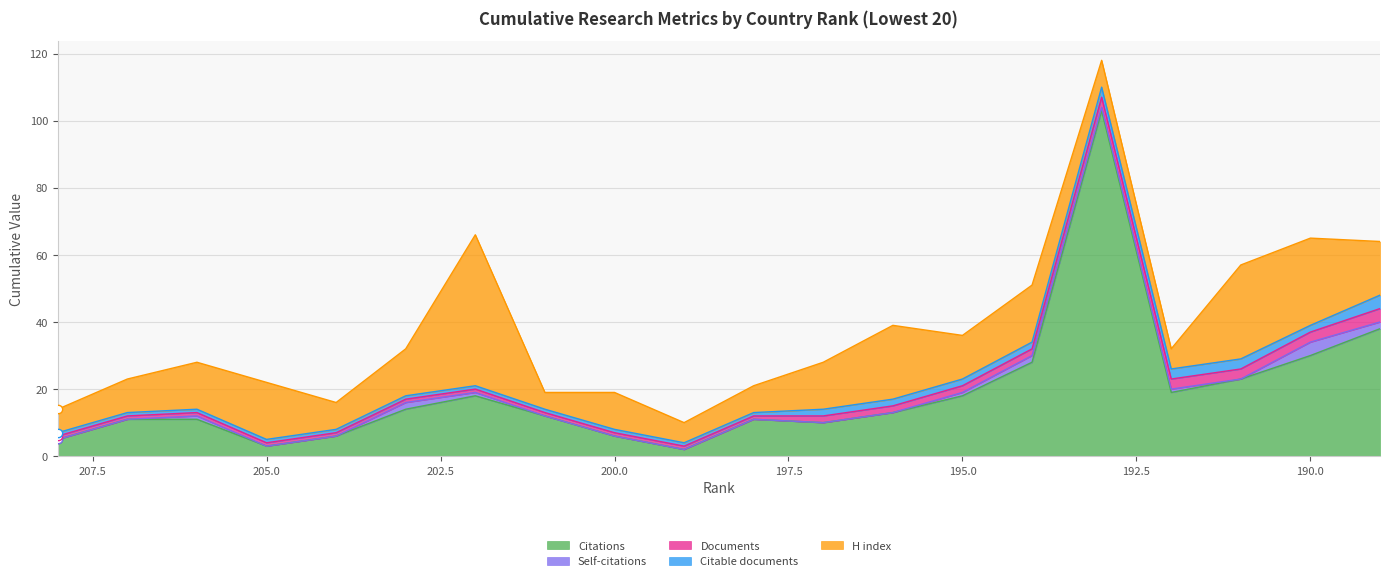

At how many categories does at least one series exceed 85?

1